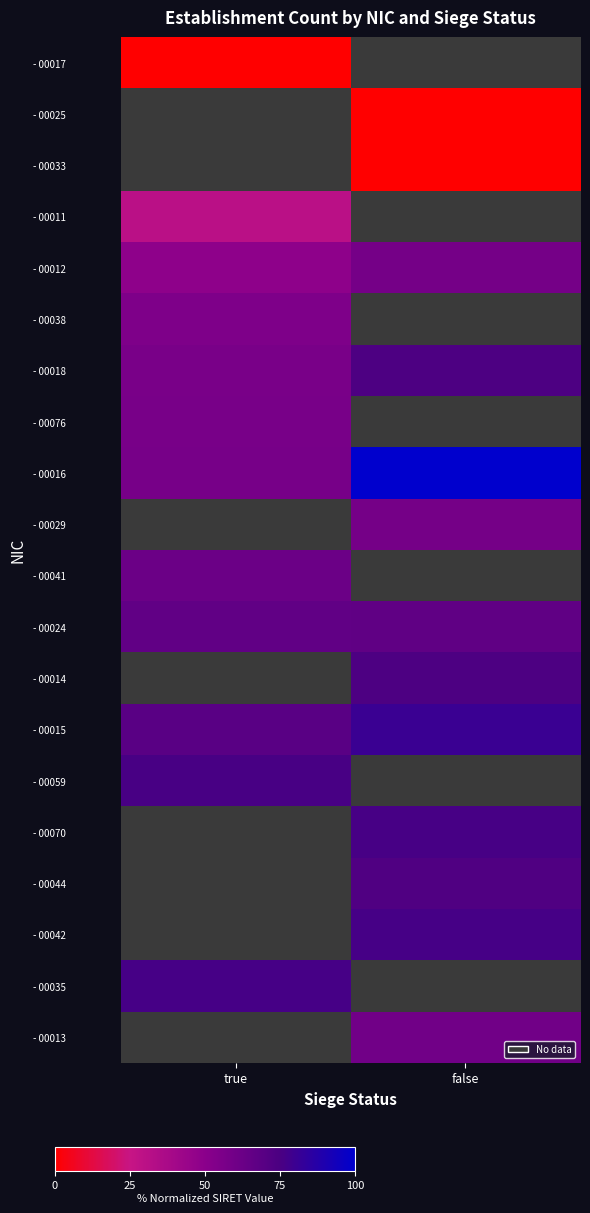

How many values in - 00041 are above zero?

1